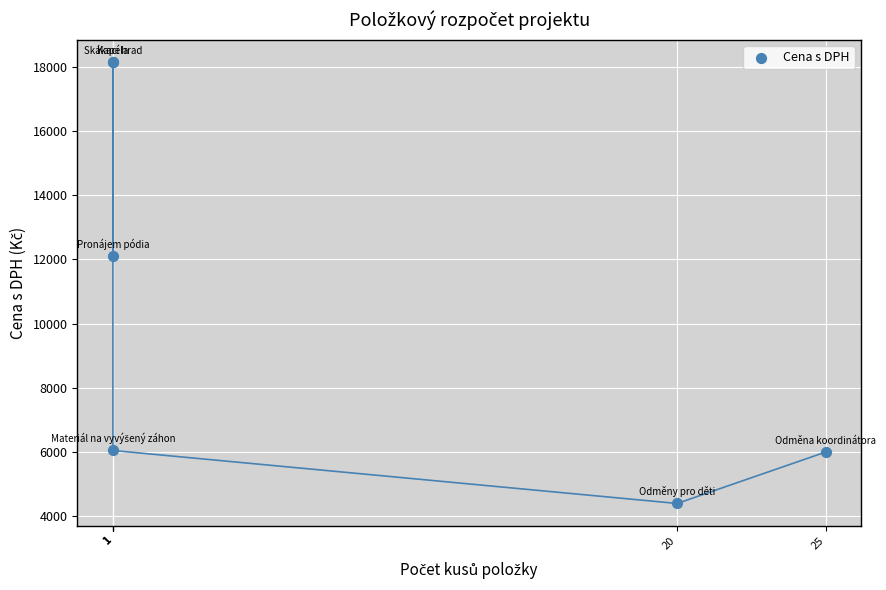

What Y value in the scatter plot is closest to 11275?

12100